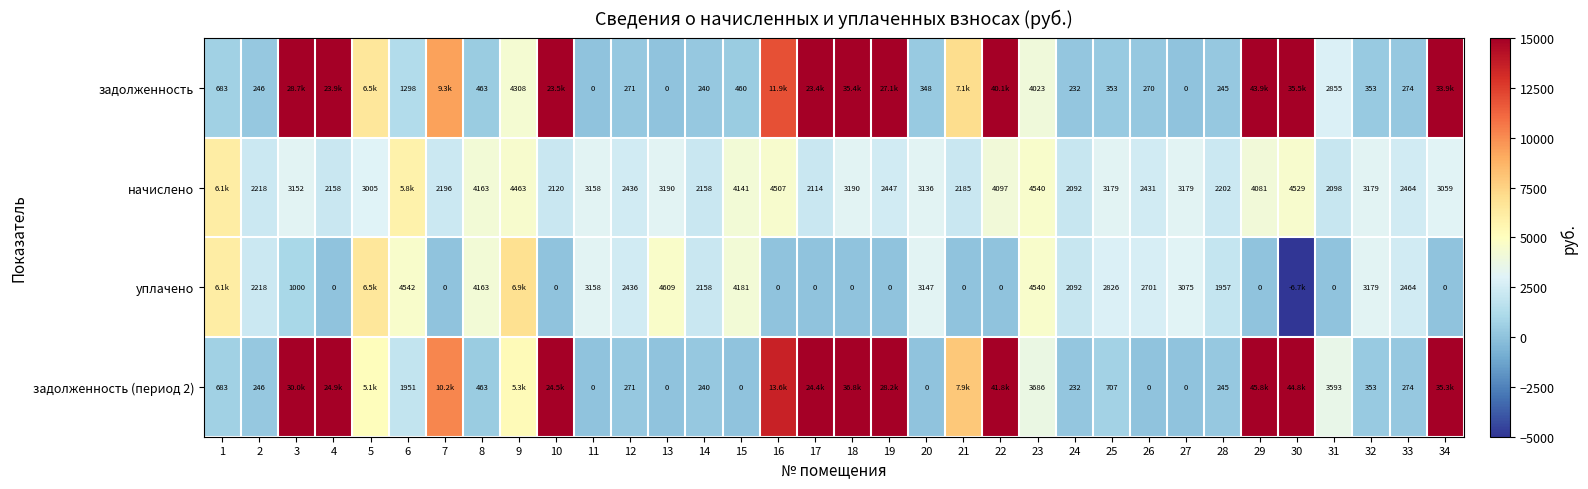

How many positive values does the задолженность series have?

31